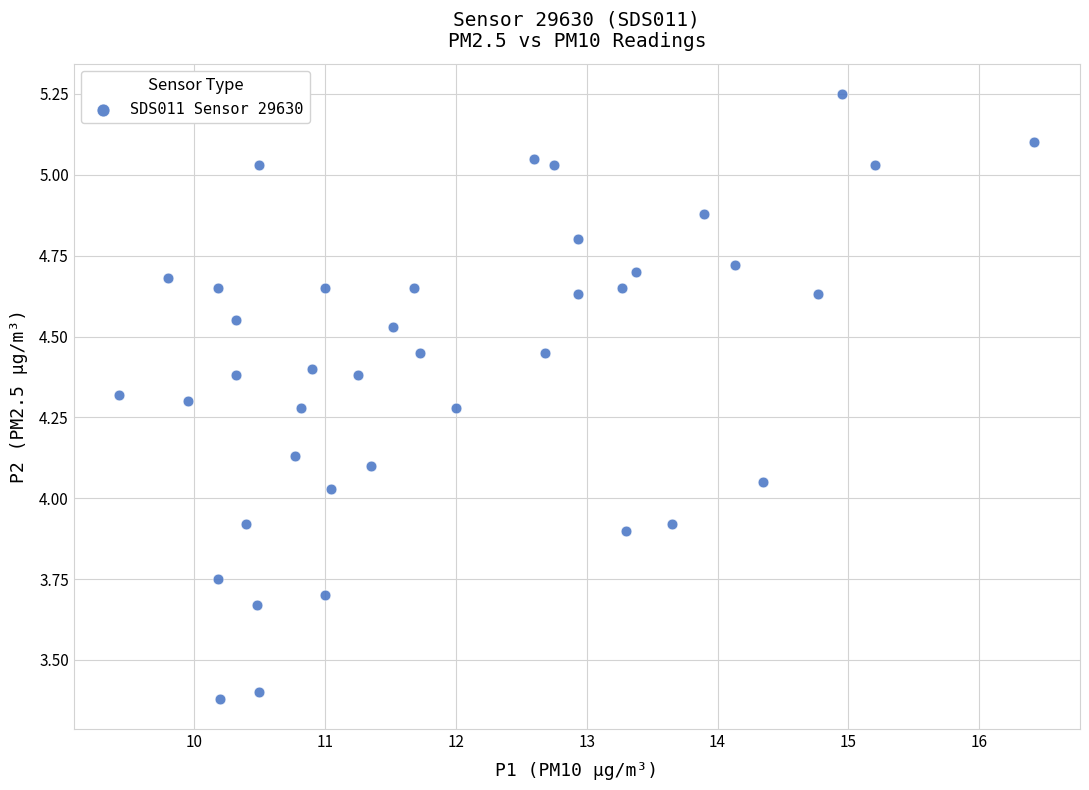

What is the range of X values (max minus min)?

7.0